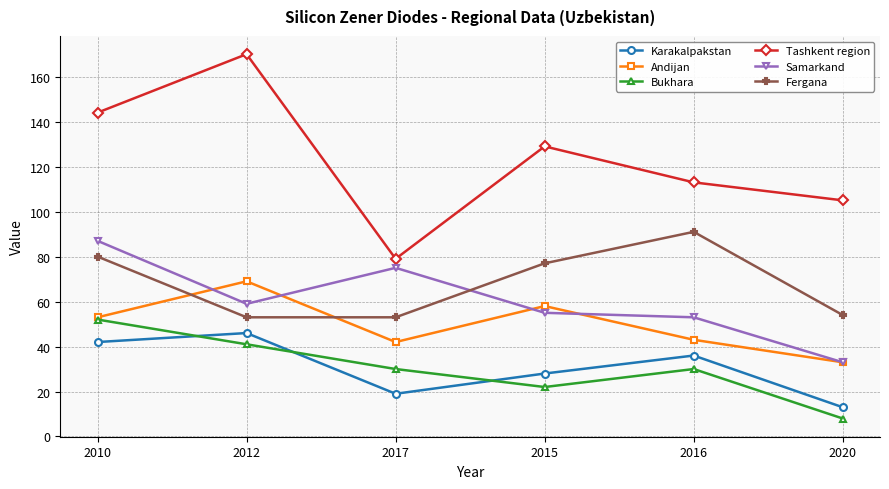

What is the total value across all series at 2010?

458